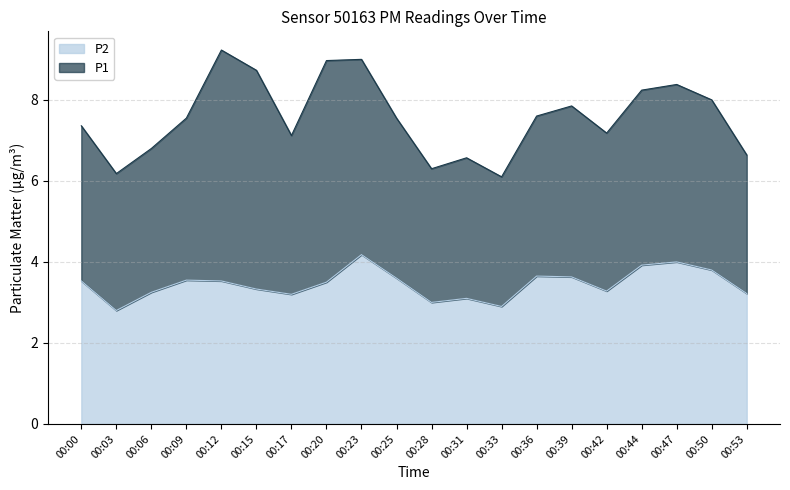

At which label is the value closest to 3?

00:28